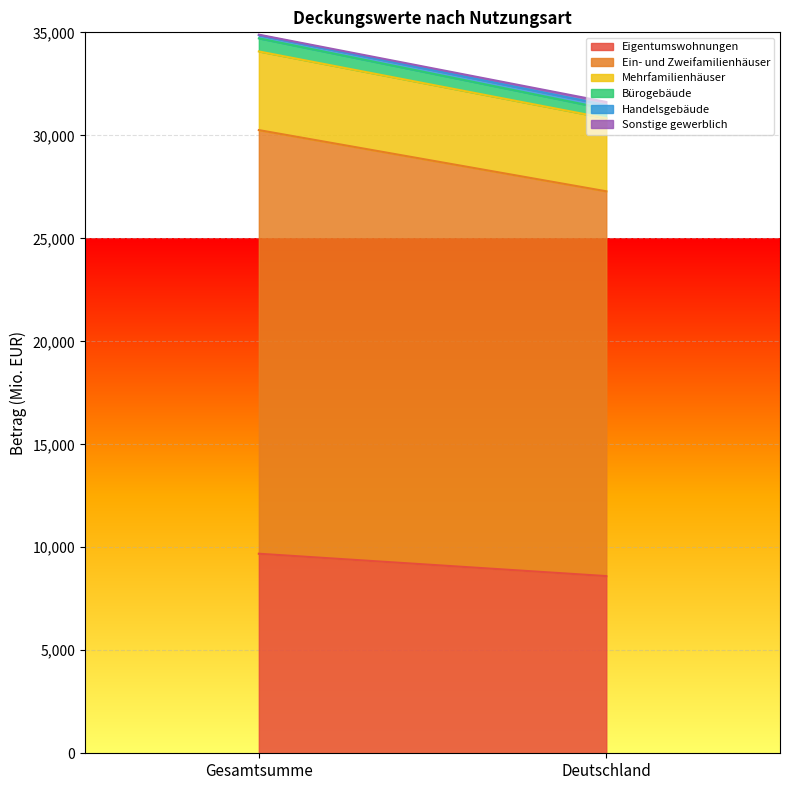

Between Gesamtsumme and Deutschland, which series saw the biggest shift?

Ein- und Zweifamilienhäuser